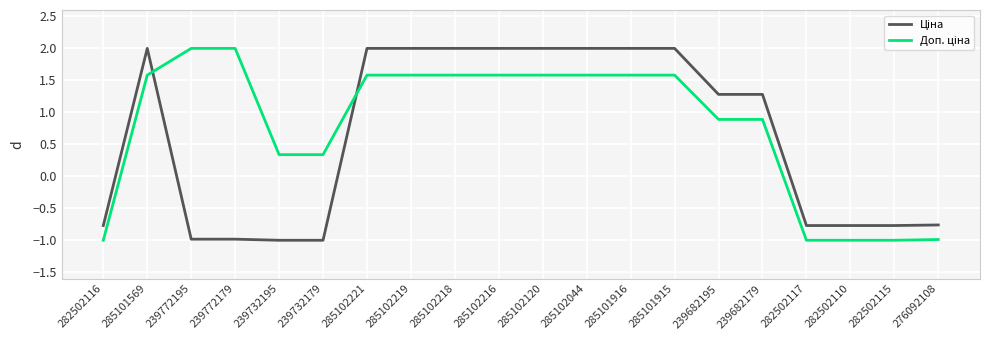

What is the smallest value displayed?

-1.0